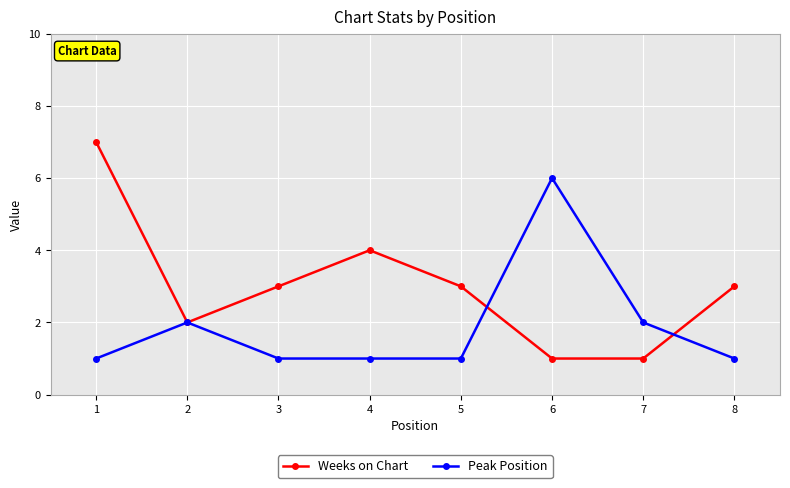

List the series in order of their peak value, lowest first.

Peak Position, Weeks on Chart